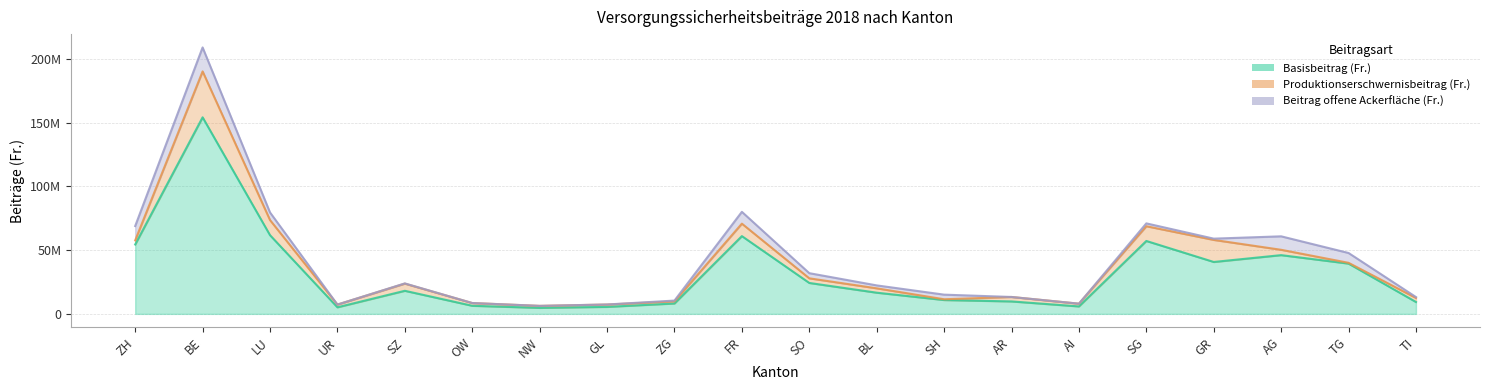

What are all the series names shown in the legend?

Basisbeitrag (Fr.), Produktionserschwernisbeitrag (Fr.), Beitrag offene Ackerfläche (Fr.)